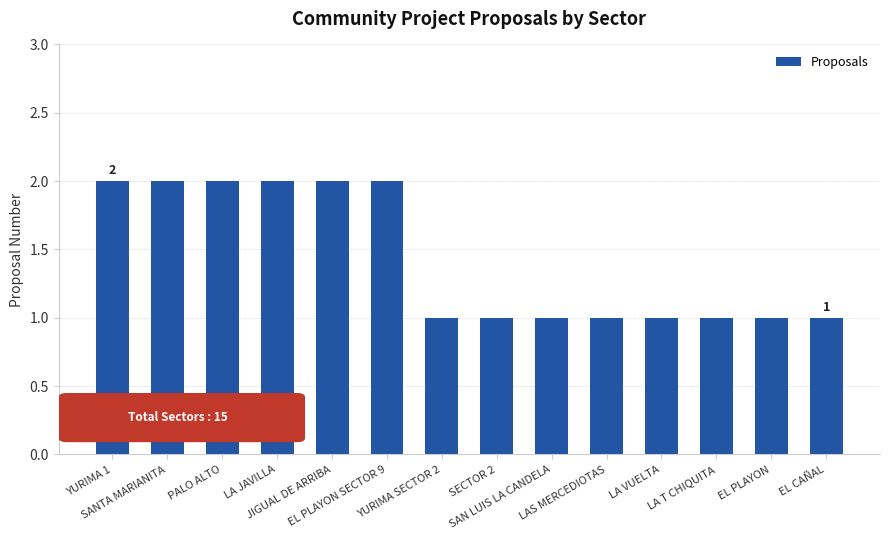

Are the bars grouped side by side (vs. stacked)?

No